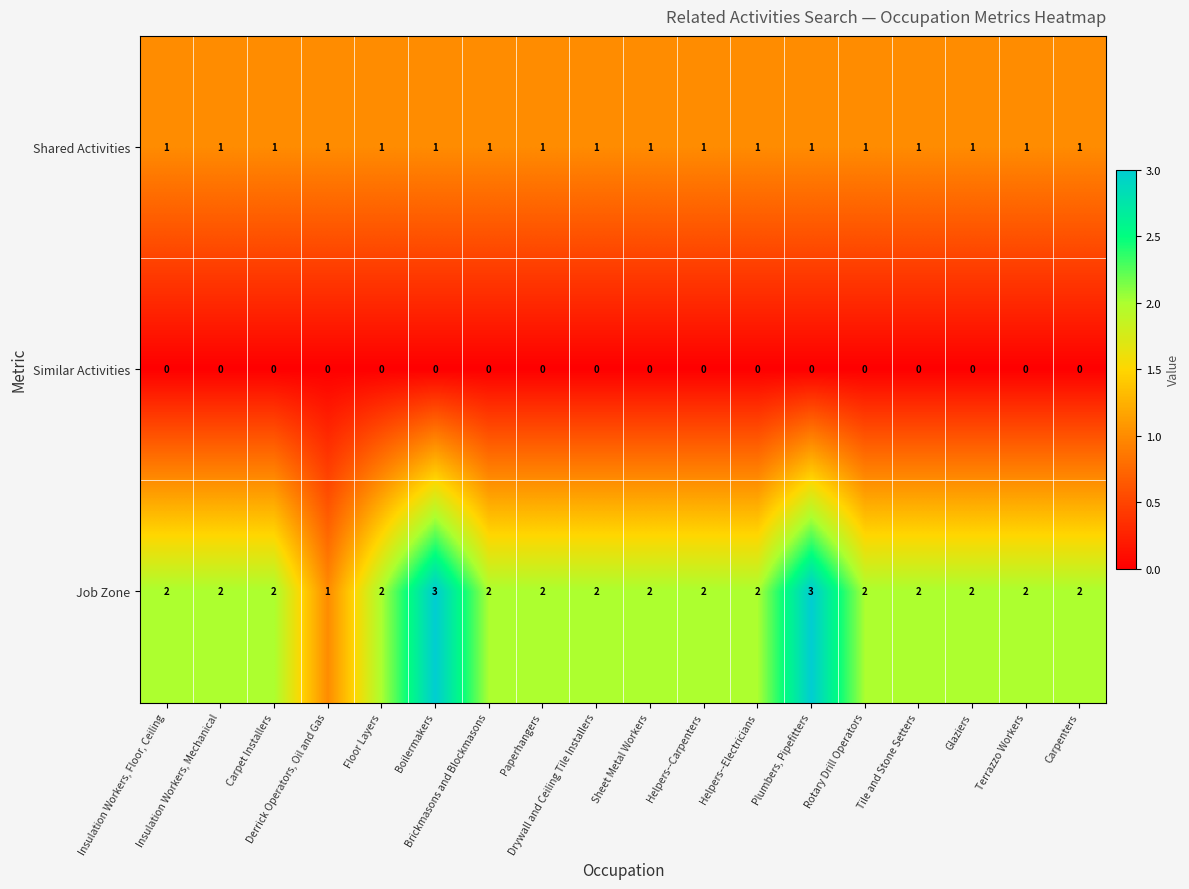

What is the difference between the highest and lowest values at Boilermakers?

3